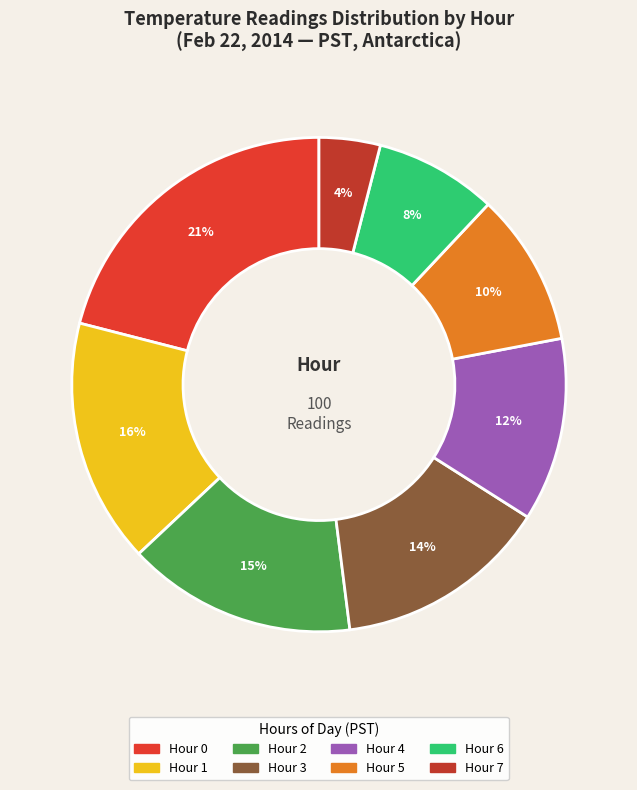

Approximately how many times larger is the value at Hour 0 compared to Hour 7?

5.2